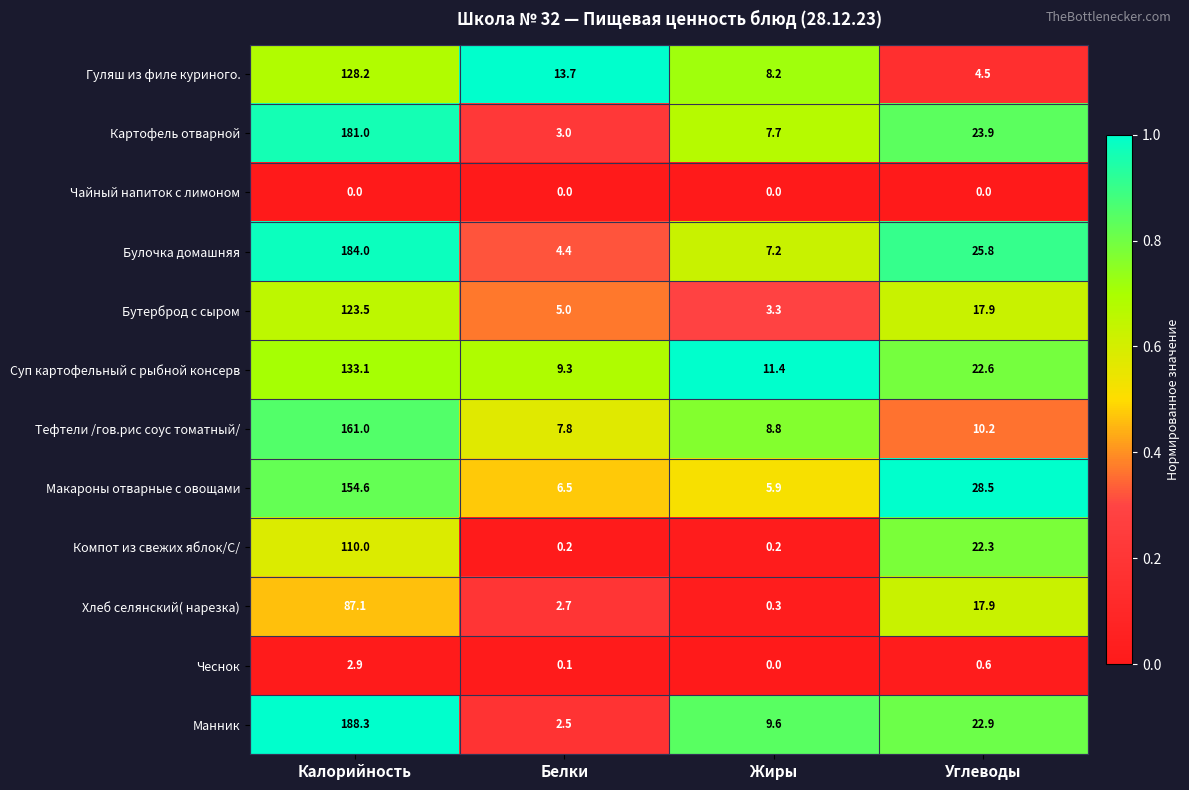

What is the total value across all series at Белки?

55.2